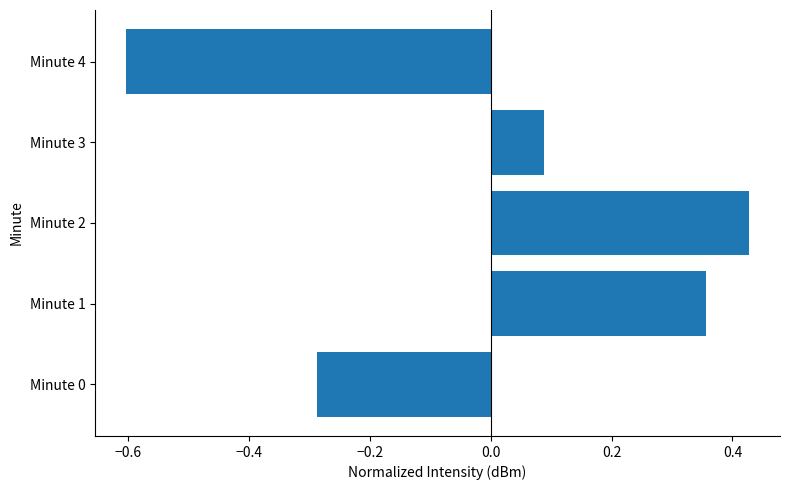

What is the difference between the second highest and second lowest values?

0.6